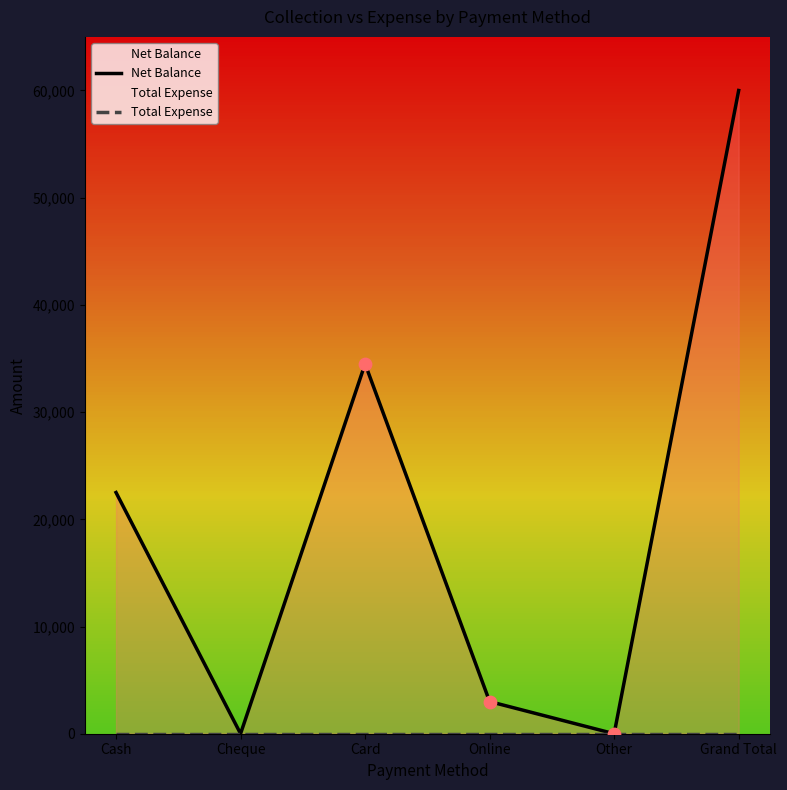

Which series has the largest Y range (max minus min)?

Net Balance